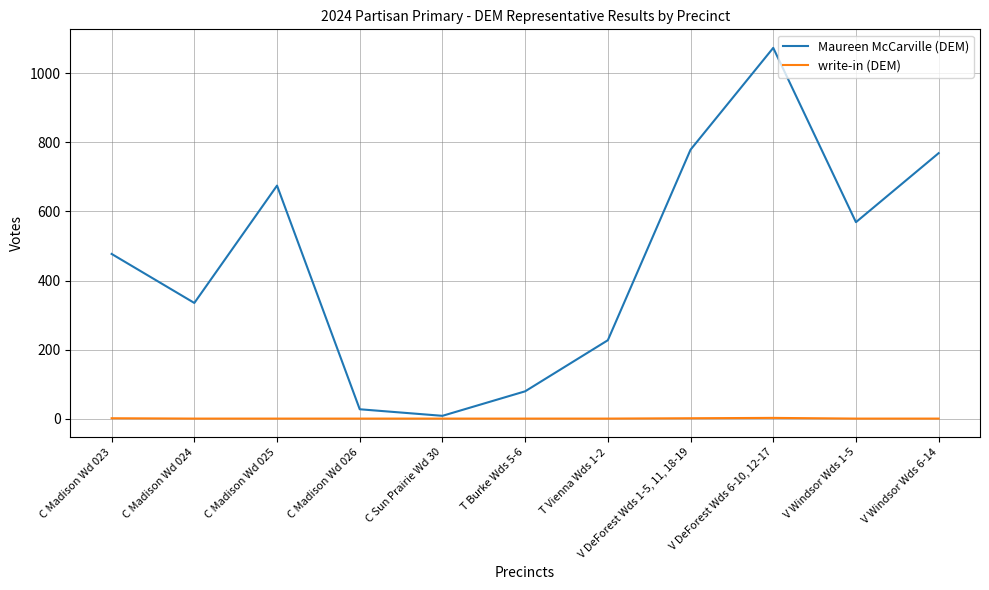

What is the highest value of the Maureen McCarville (DEM) series?

1074